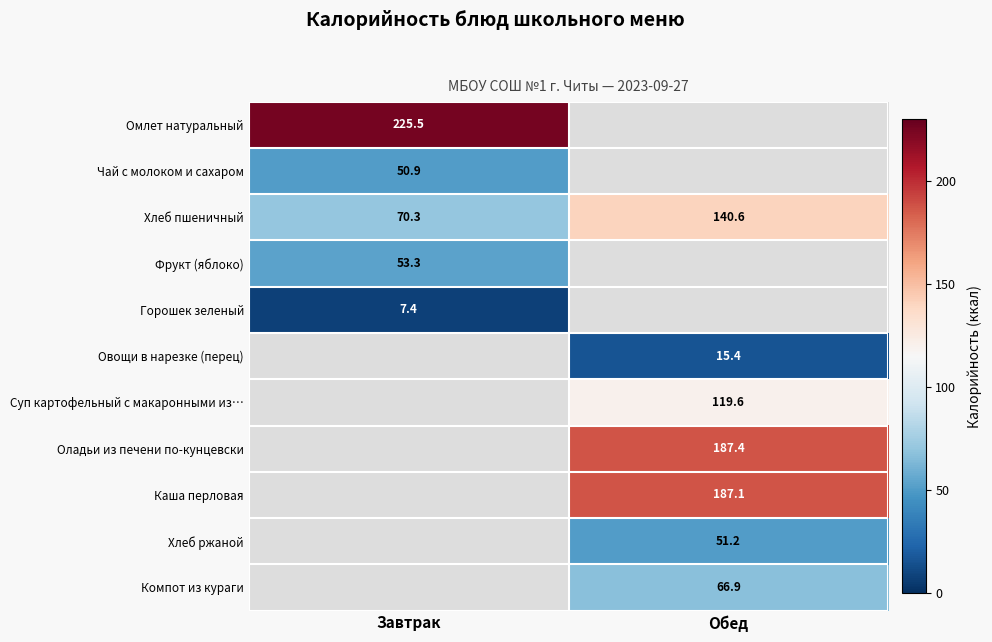

At which label does Хлеб пшеничный first exceed 140?

Обед